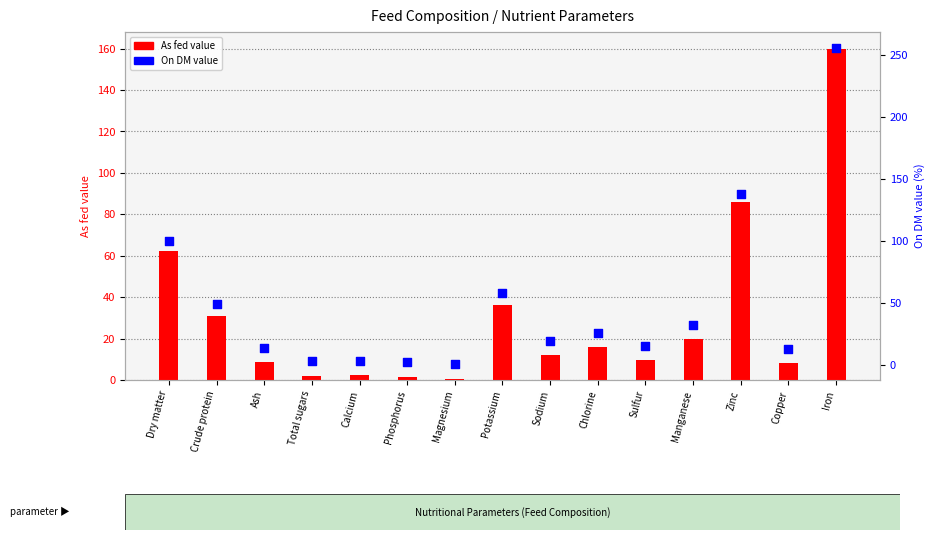

Which series reaches the maximum Y coordinate?

On DM